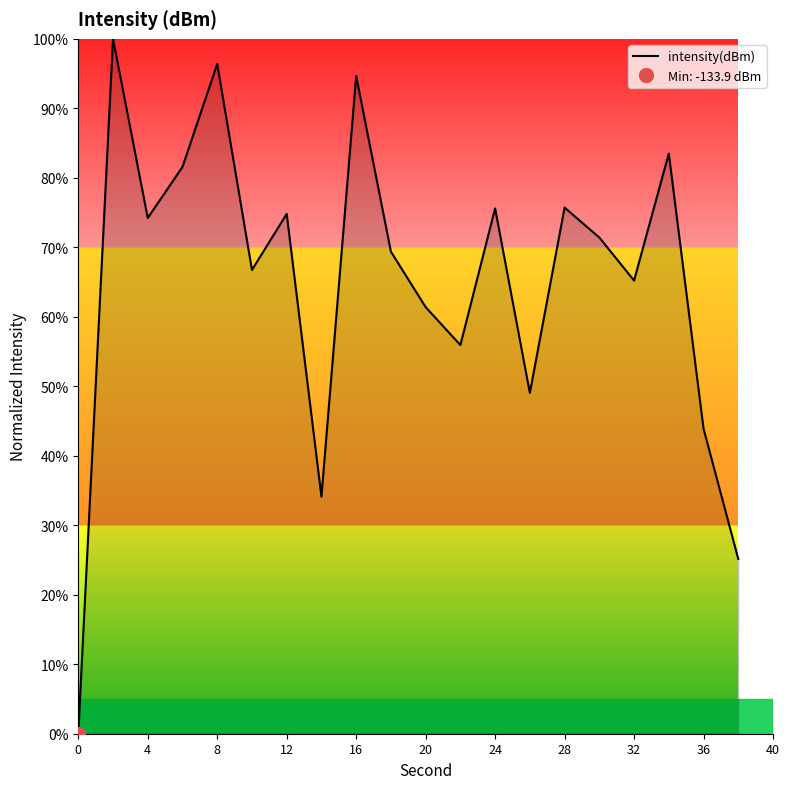

How many points are higher than both their immediate neighbors (excluding endpoints)?

7